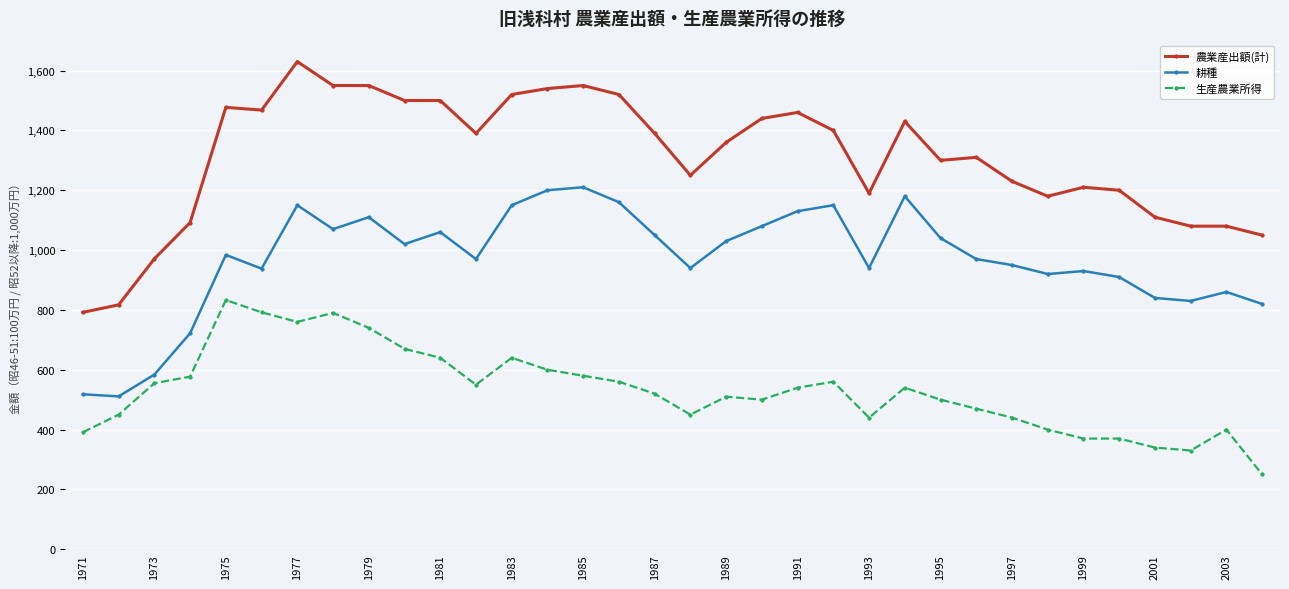

Which series has the largest total across all categories?

農業産出額(計)